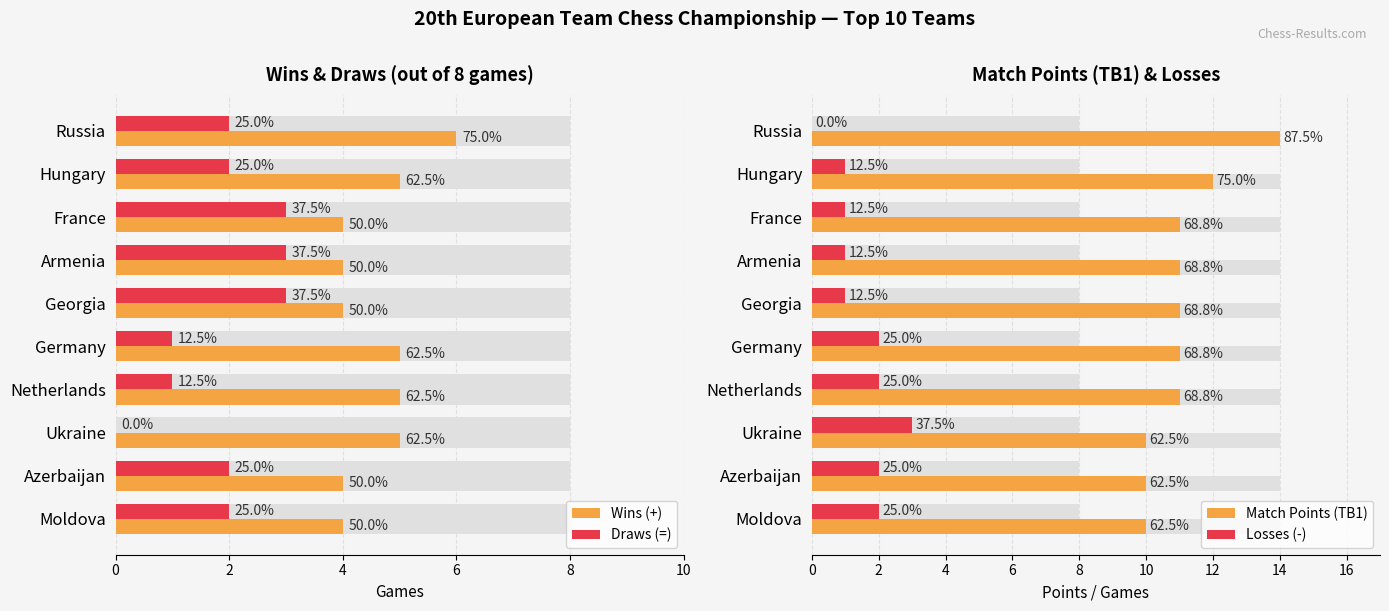

What is the average value of the Draws (=) series?

2